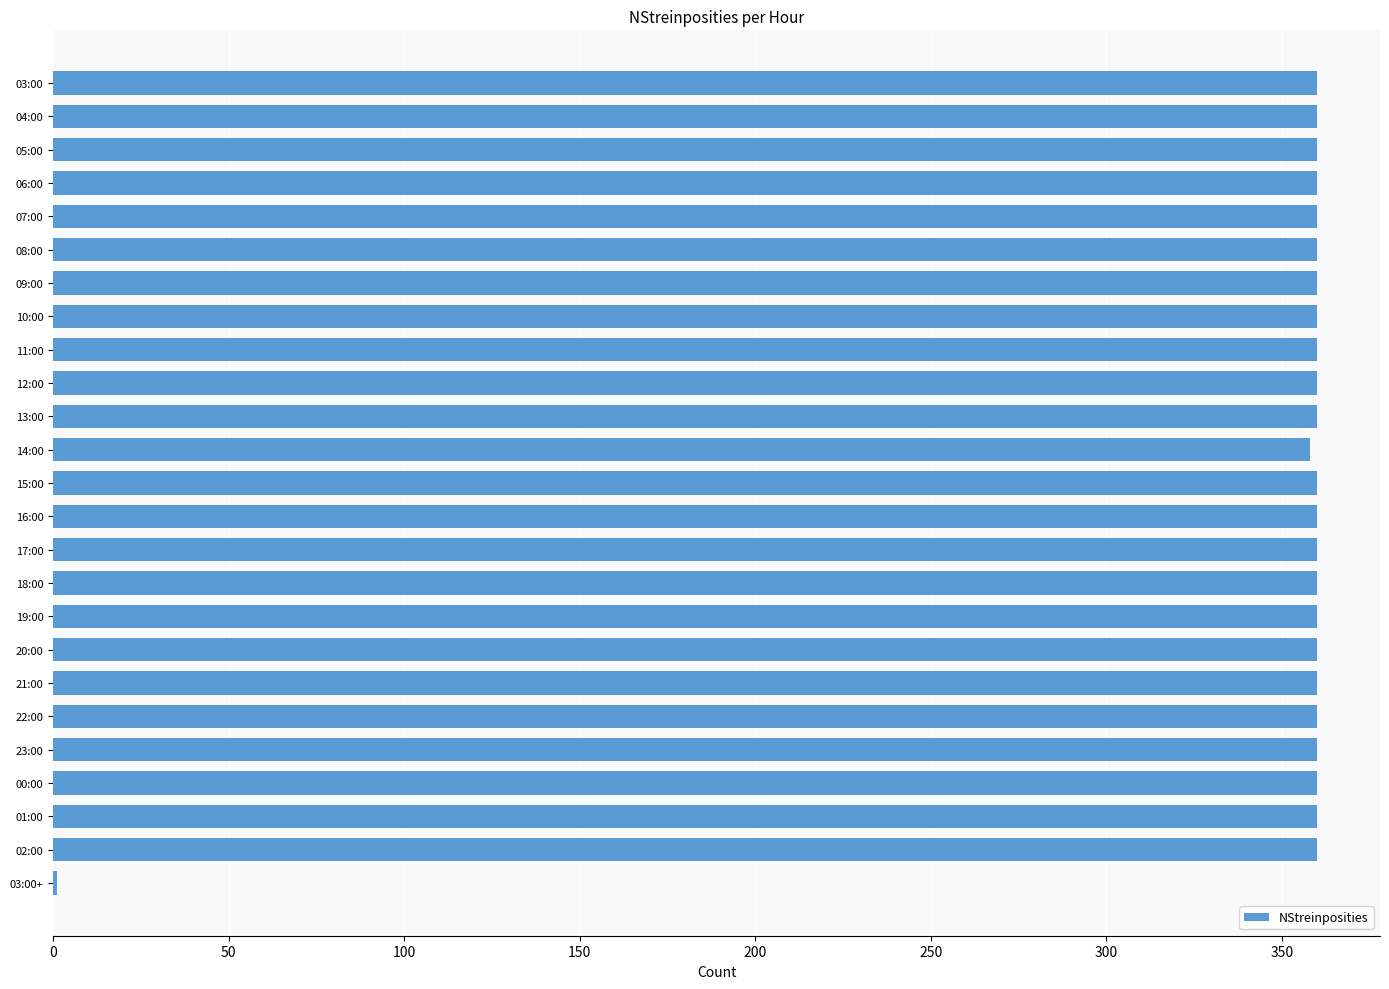

What is the maximum value shown in the chart?

360